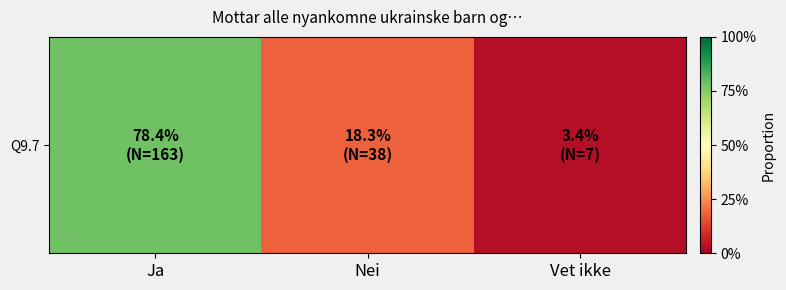

Rank the categories by value from lowest to highest.

Vet ikke, Nei, Ja